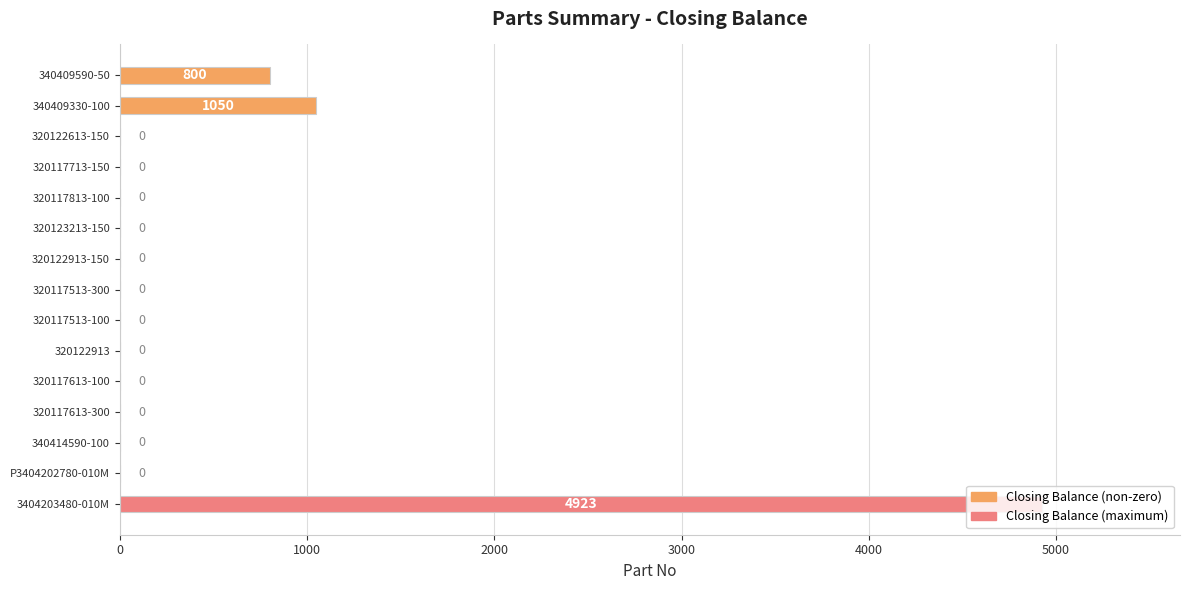

Where is the data nearest to the value 2461?

340409330-100